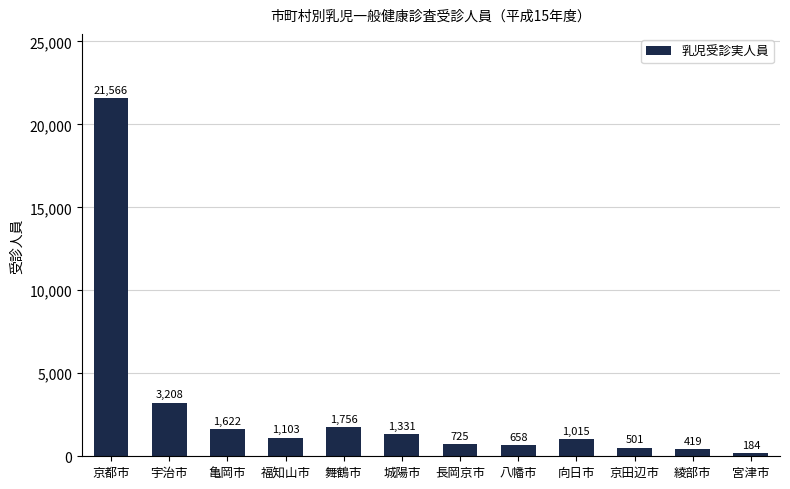

Reading left to right, transcribe all the data shown in this chart.

京都市=21566	宇治市=3208	亀岡市=1622	福知山市=1103	舞鶴市=1756	城陽市=1331	長岡京市=725	八幡市=658	向日市=1015	京田辺市=501	綾部市=419	宮津市=184